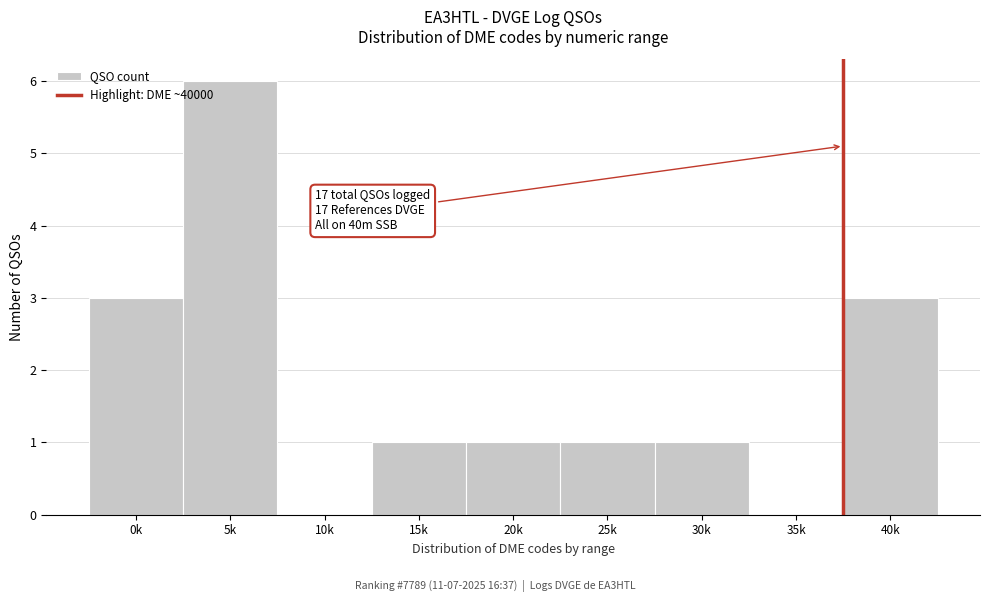

Reading left to right, what are all the values shown in this chart?

0k=3	5k=6	10k=0	15k=1	20k=1	25k=1	30k=1	35k=0	40k=3